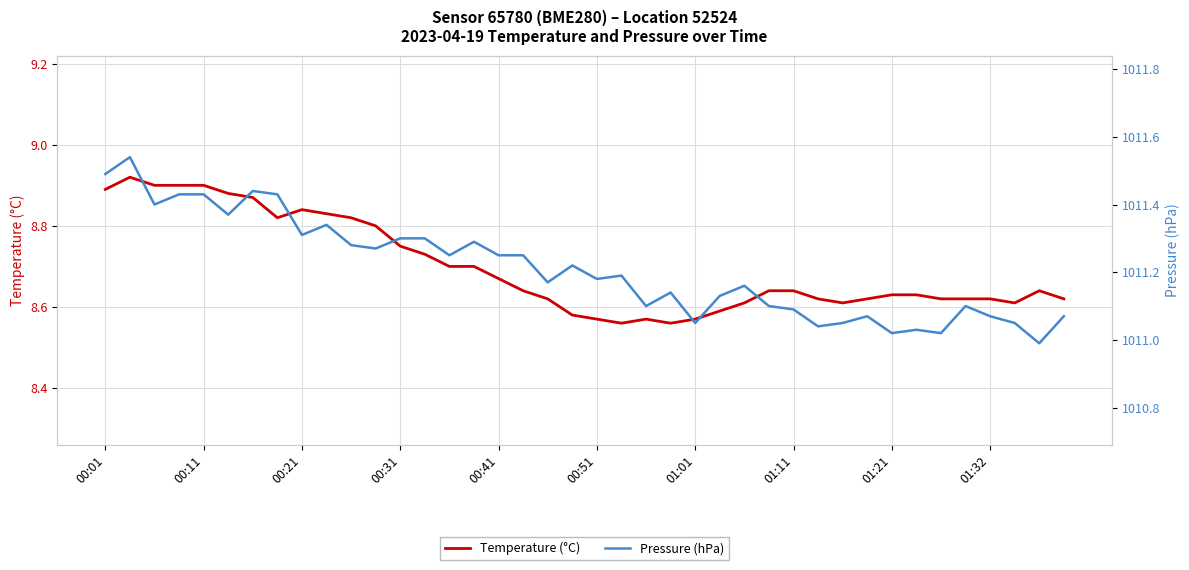

Does the chart display data point markers on the line(s)?

No